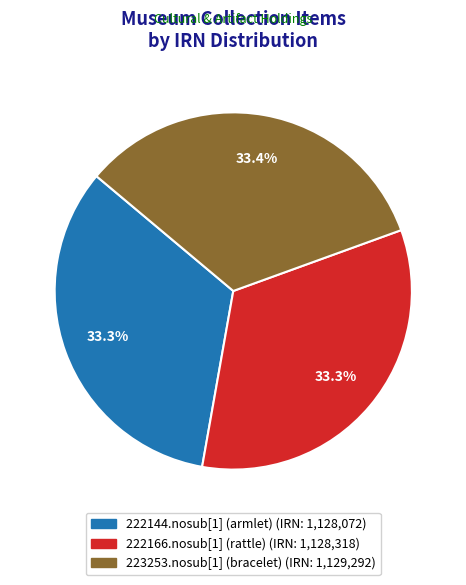

What is the ratio of the value at 223253.nosub[1] (bracelet) to the value at 222166.nosub[1] (rattle)?

1.0